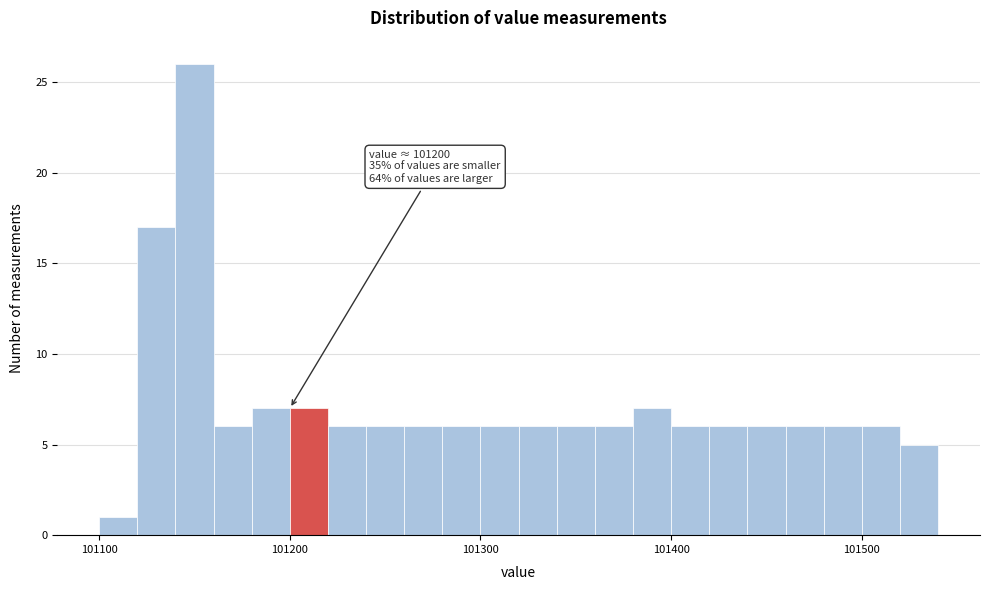

Read against the x-axis, roughly where is the centre of the tallest bar?

101150